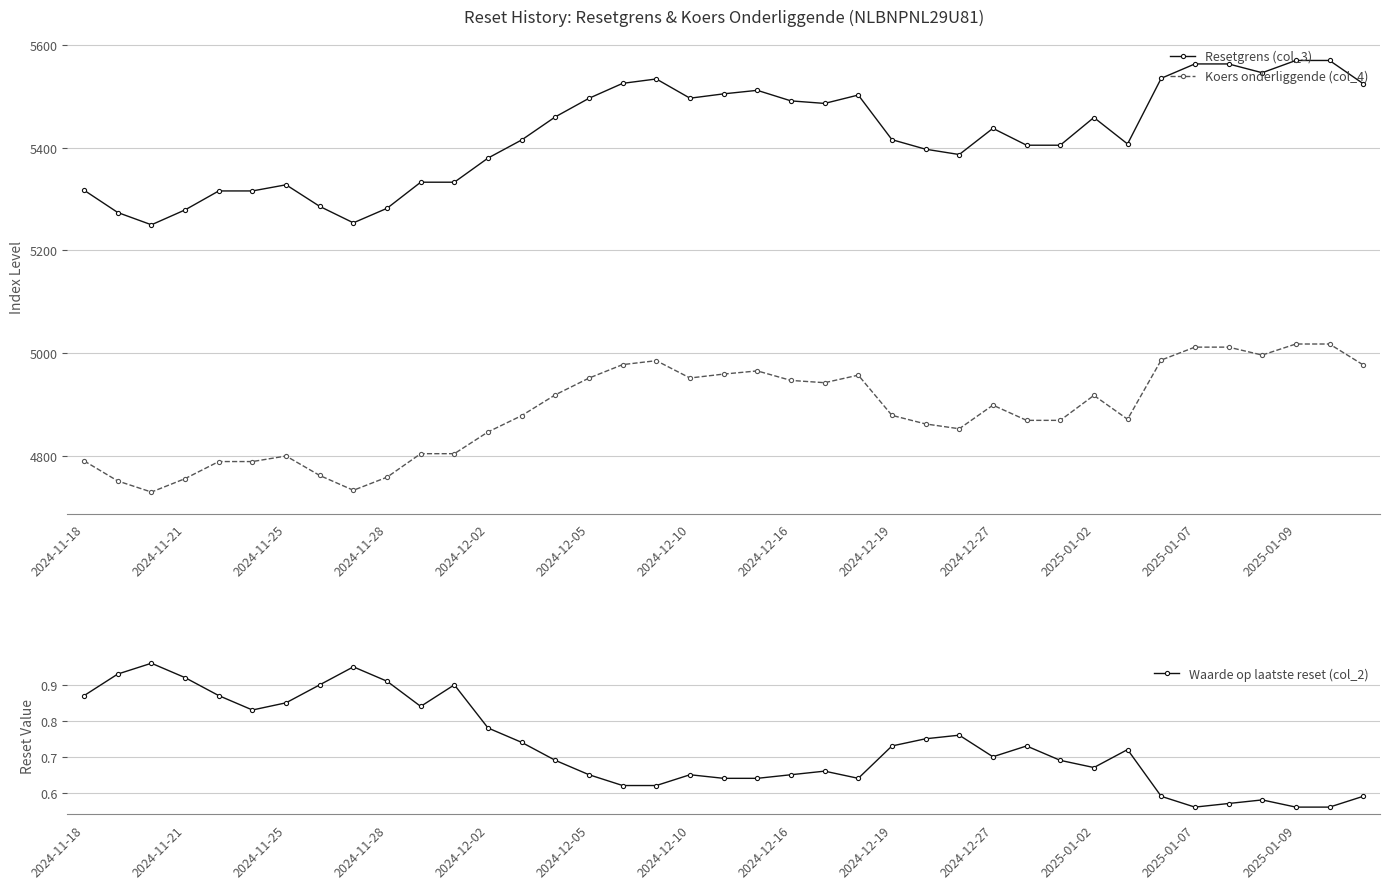

True or false: Resetgrens (col_3) has more than 2 interior local peaks.

True